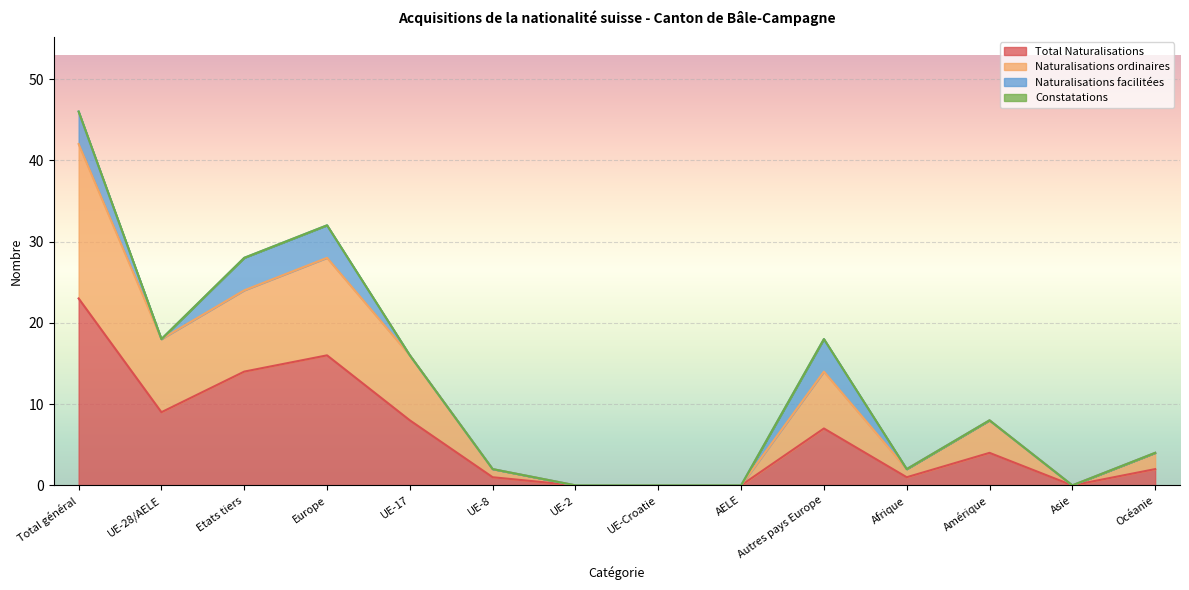

Where is Total Naturalisations nearest to the value 11?

UE-28/AELE